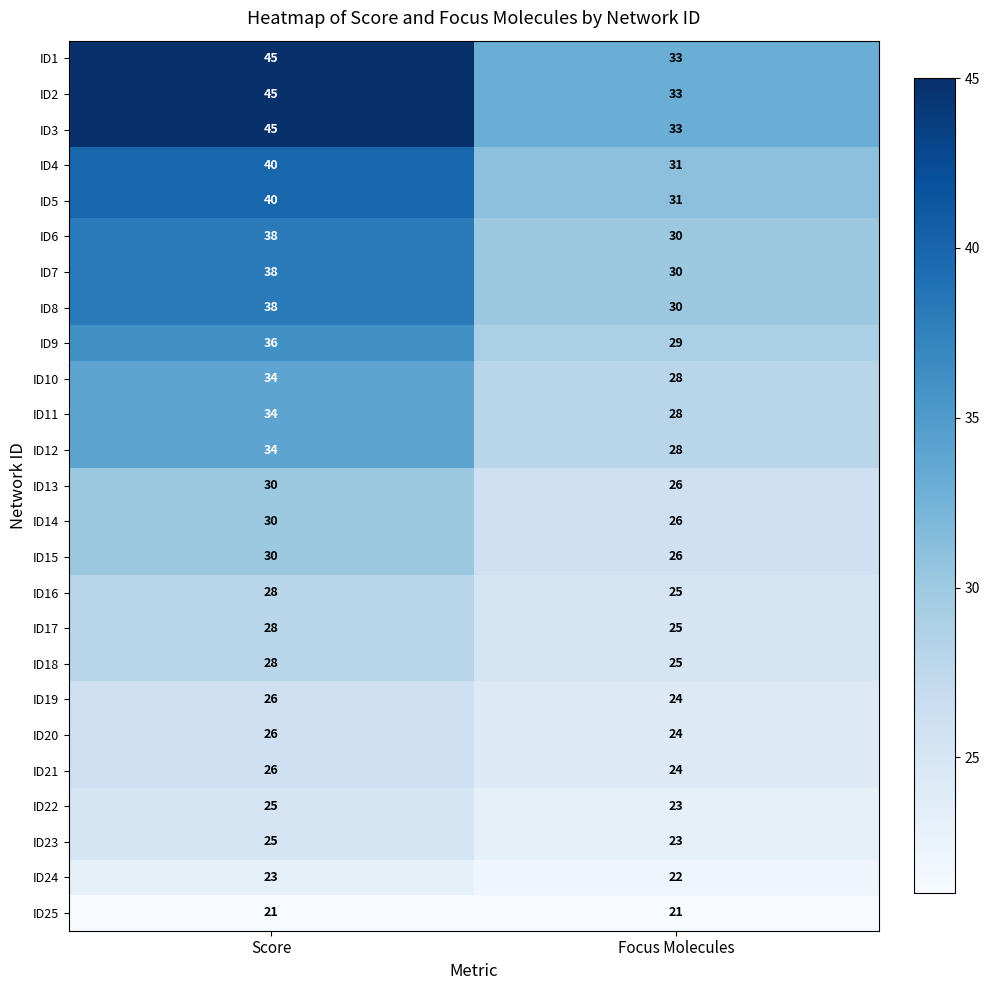

The value of ID7 at Focus Molecules is 47. True or false?

False